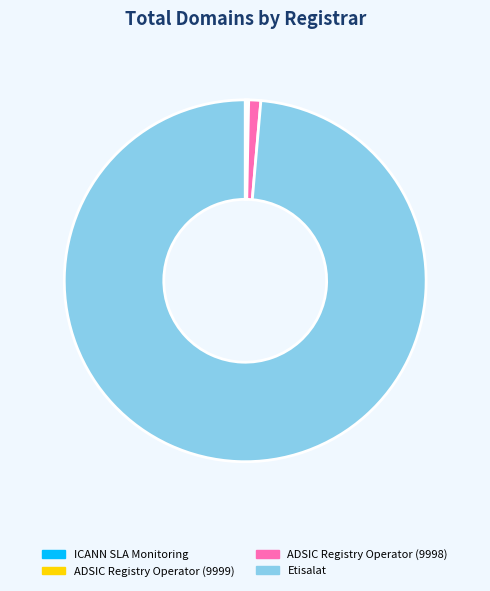

The ADSIC Registry Operator (9998) slice represents 1% of the pie. True or false?

True